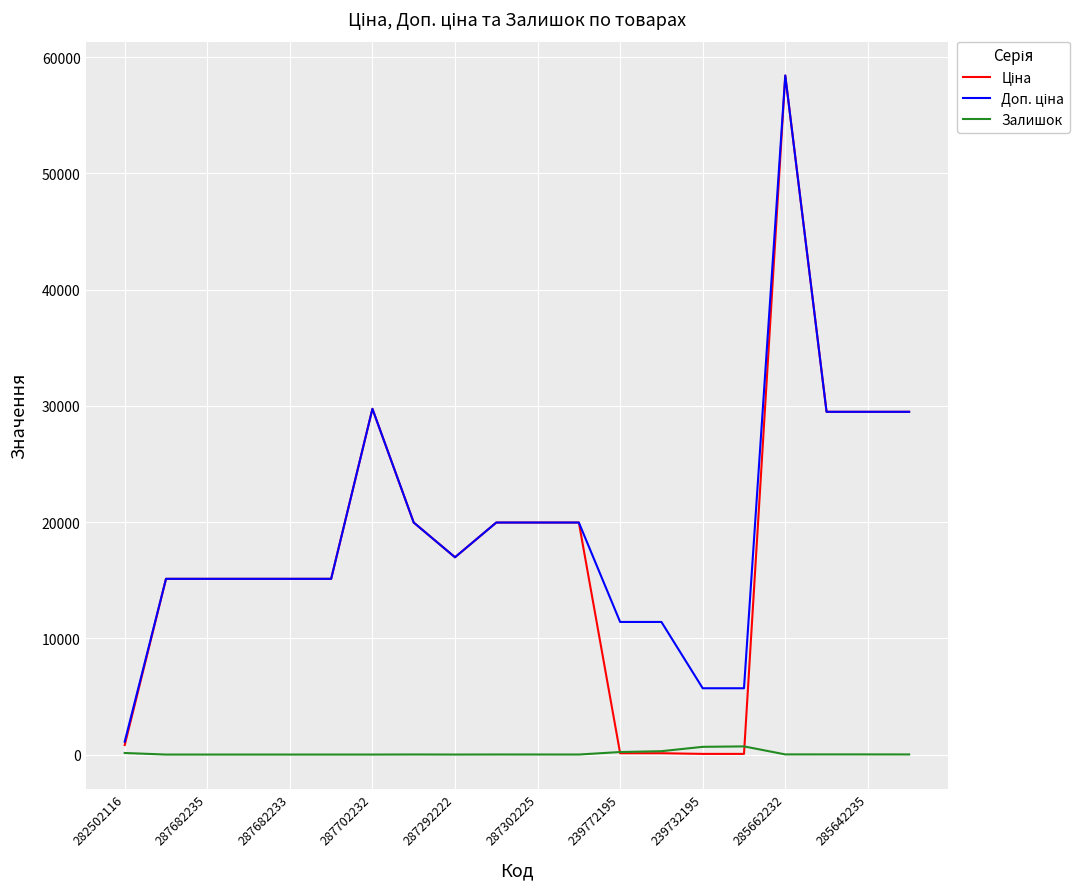

At which category is the sum across all series the highest?

285662232